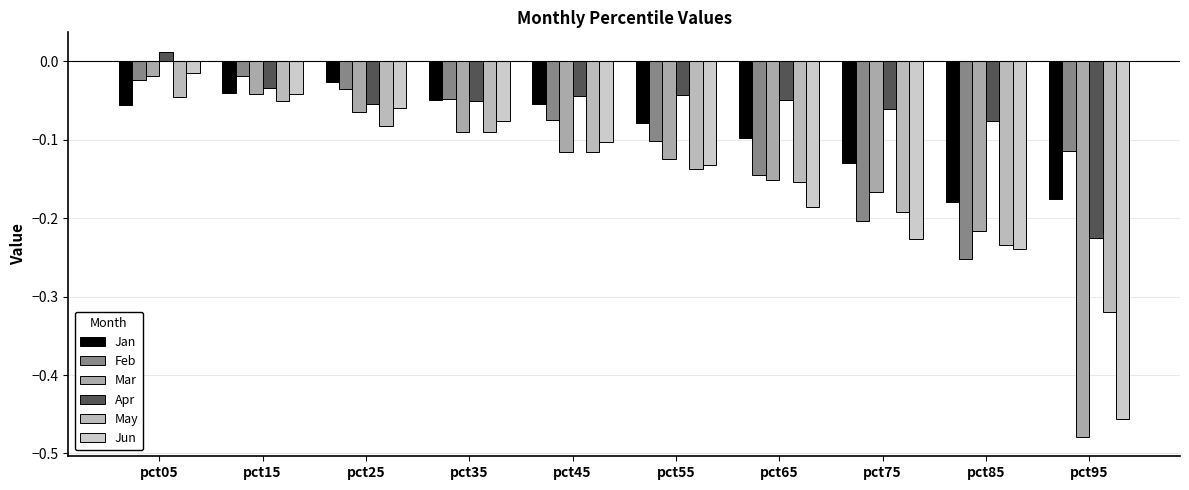

How many groups of bars are there?

10